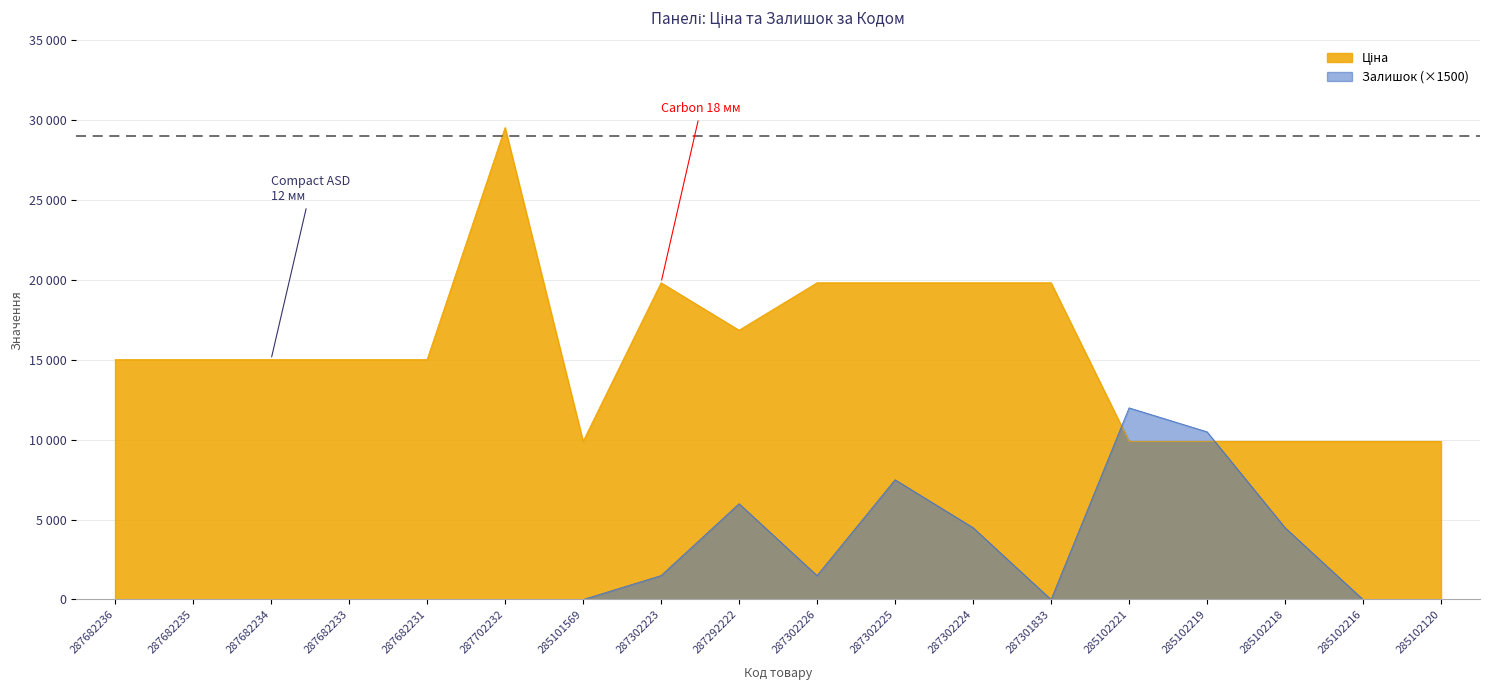

Which series has the largest range (max minus min)?

Ціна